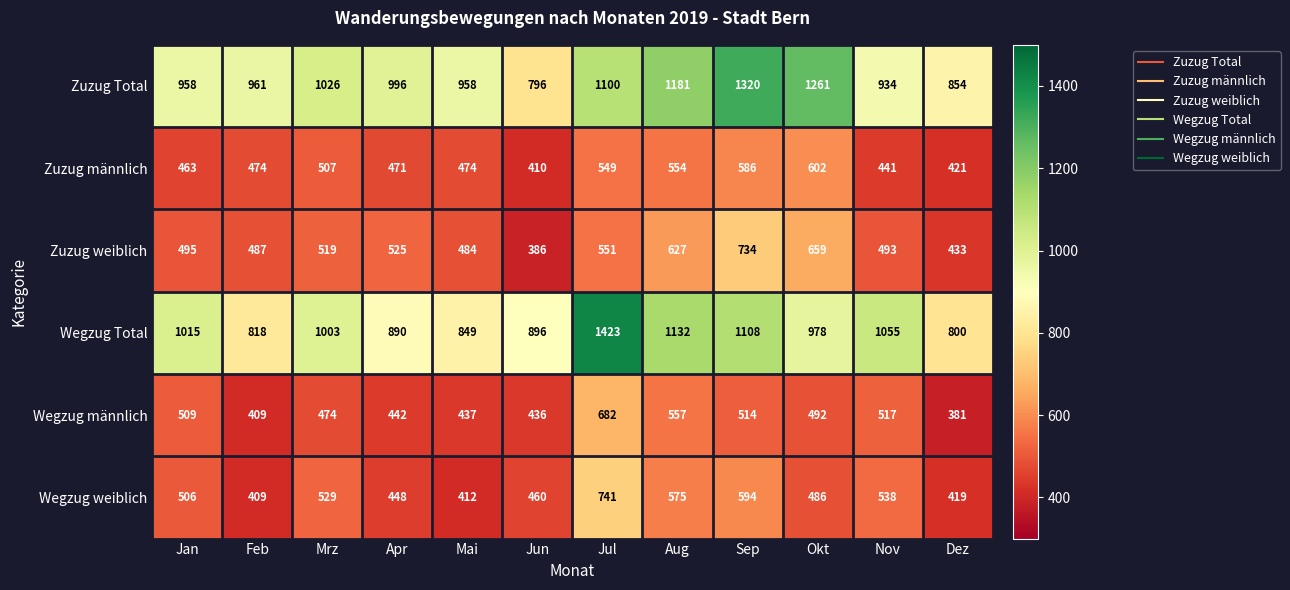

What is the lowest value of the Wegzug männlich series?

381